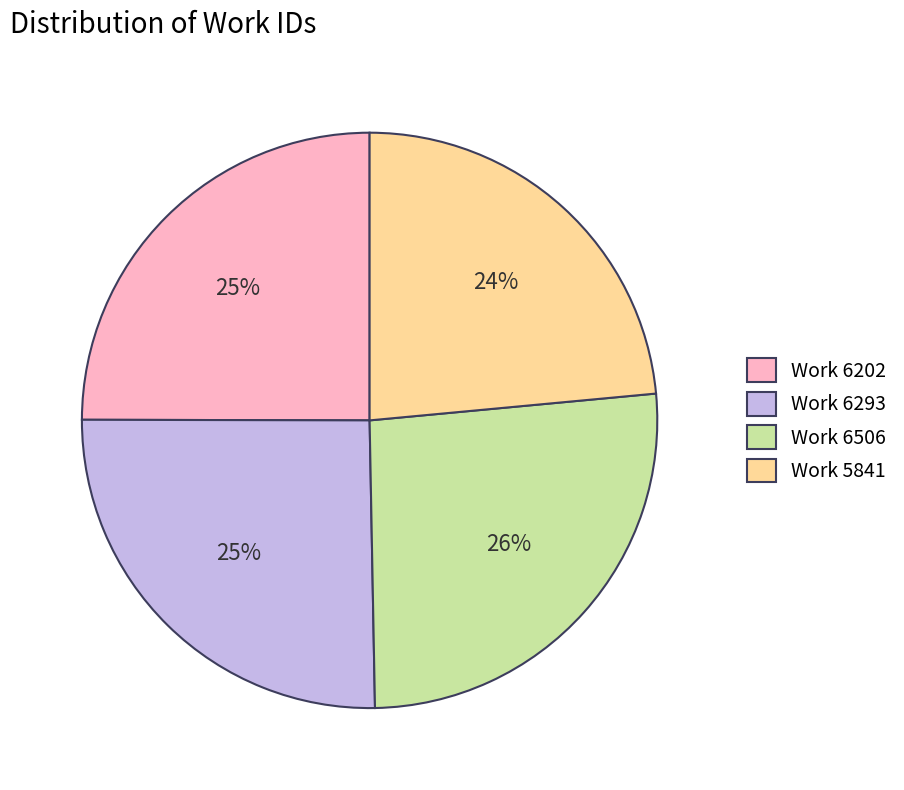

What is the largest slice in the pie chart?

Work 6506